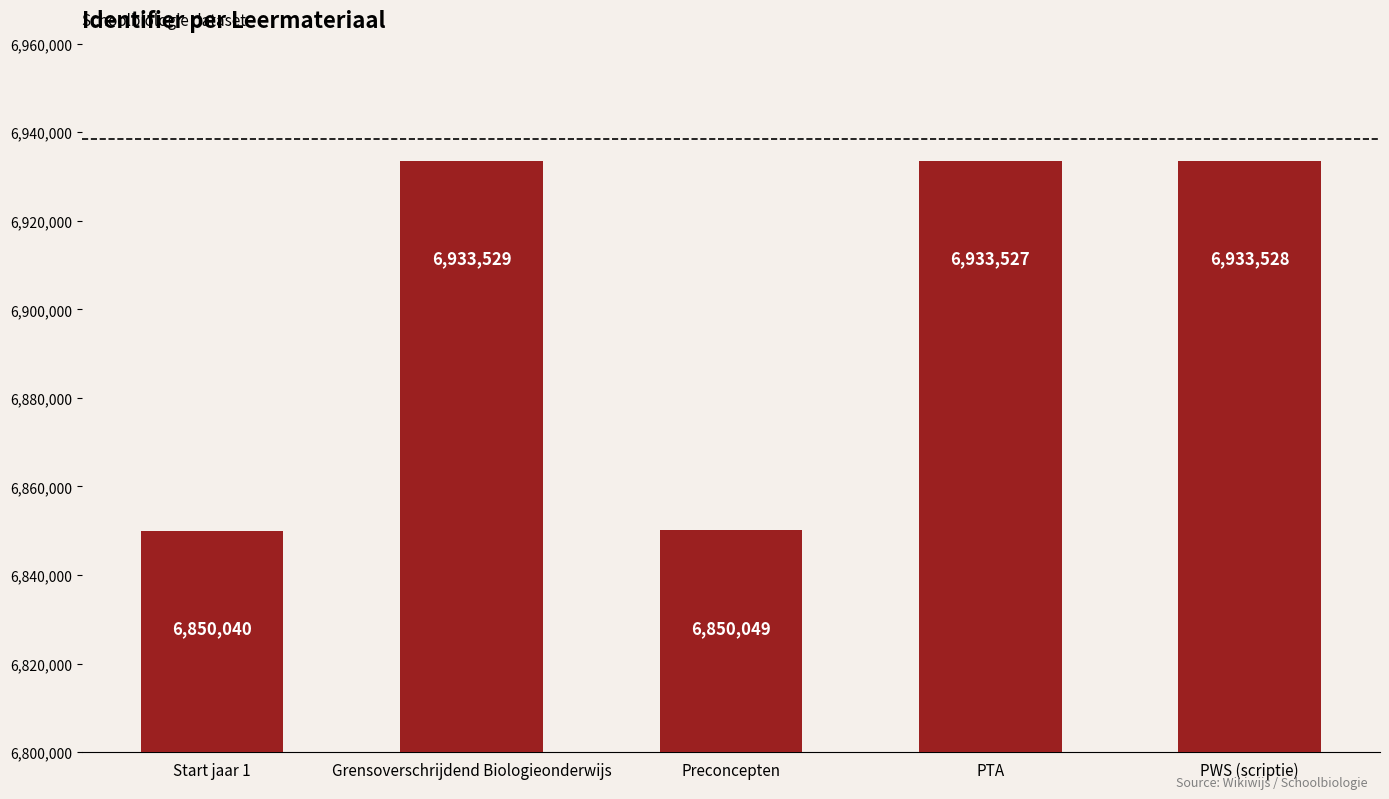

Rank the categories by value from lowest to highest.

Start jaar 1, Preconcepten, PTA, PWS (scriptie), Grensoverschrijdend Biologieonderwijs